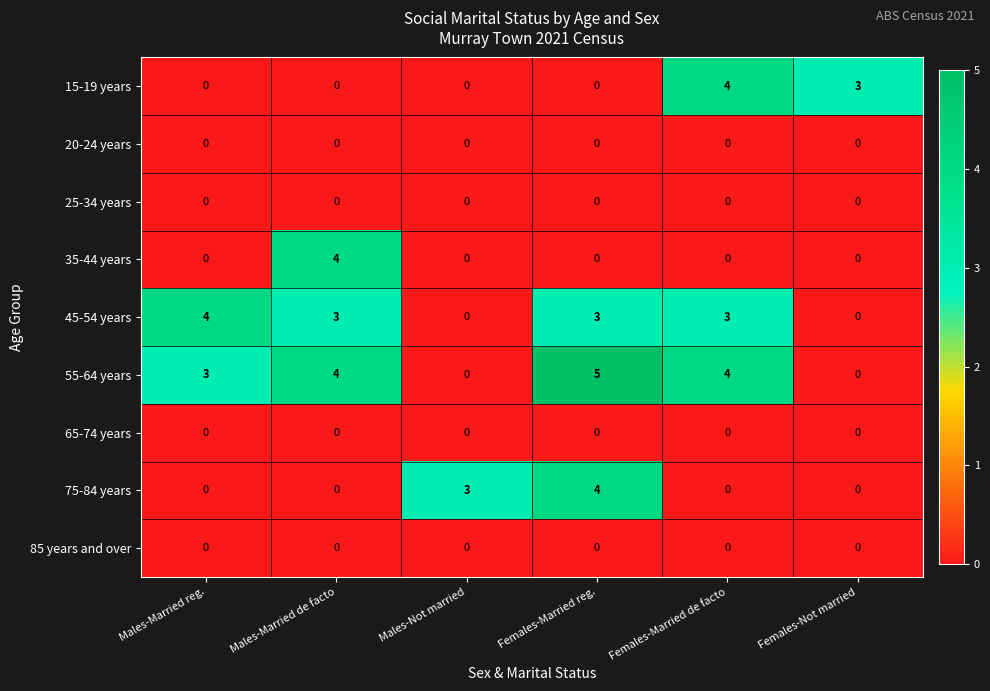

Which series has the largest total across all categories?

55-64 years